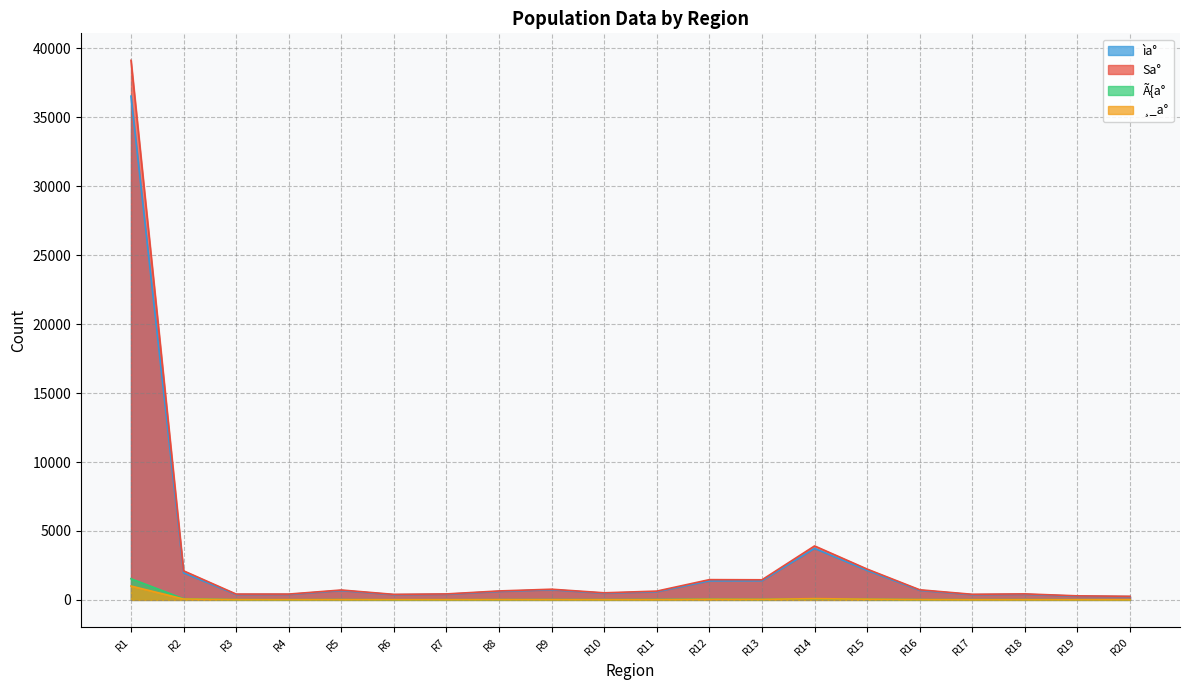

True or false: ìa° and Ã{a° cross at least once.

False